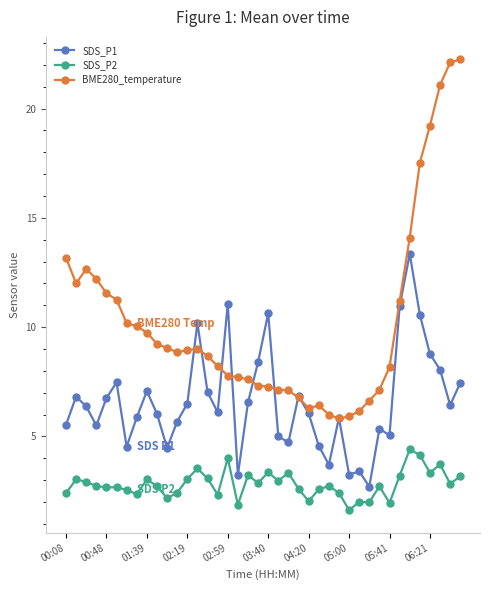

Count the number of categories in the chart.

40